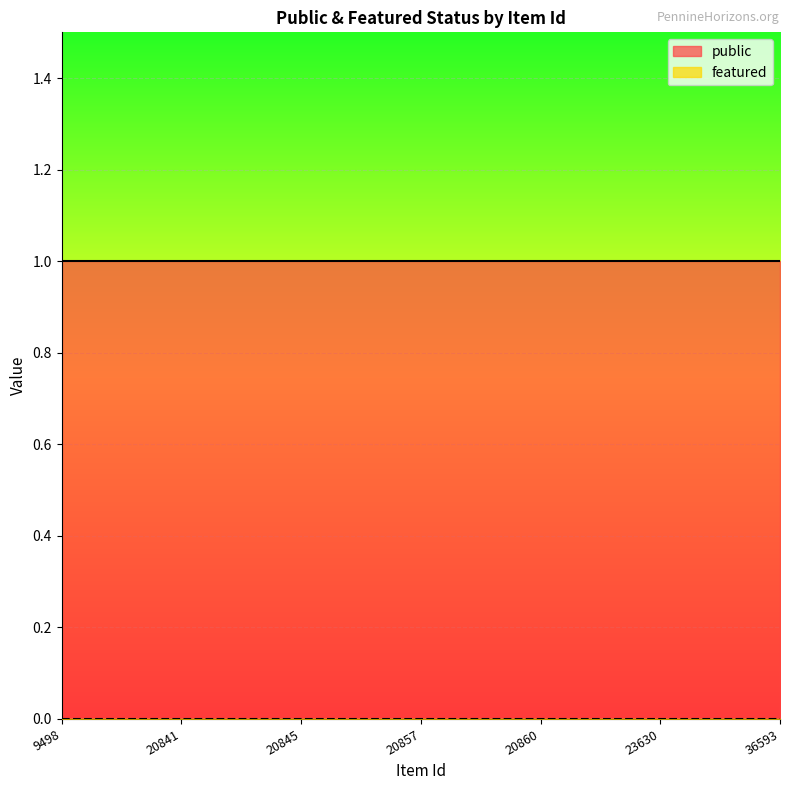

Which has a higher value, 9498 or 23630?

9498